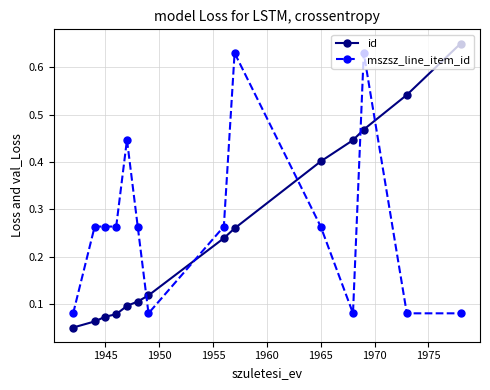

Does the chart display data point markers on the line(s)?

Yes